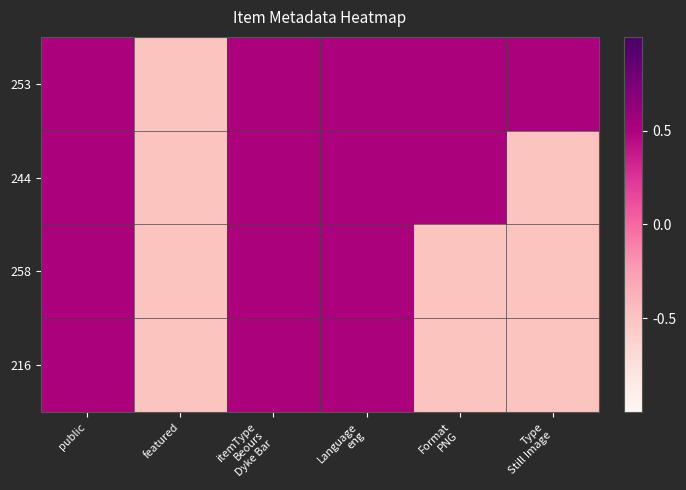

At how many categories does at least one series exceed 0?

5